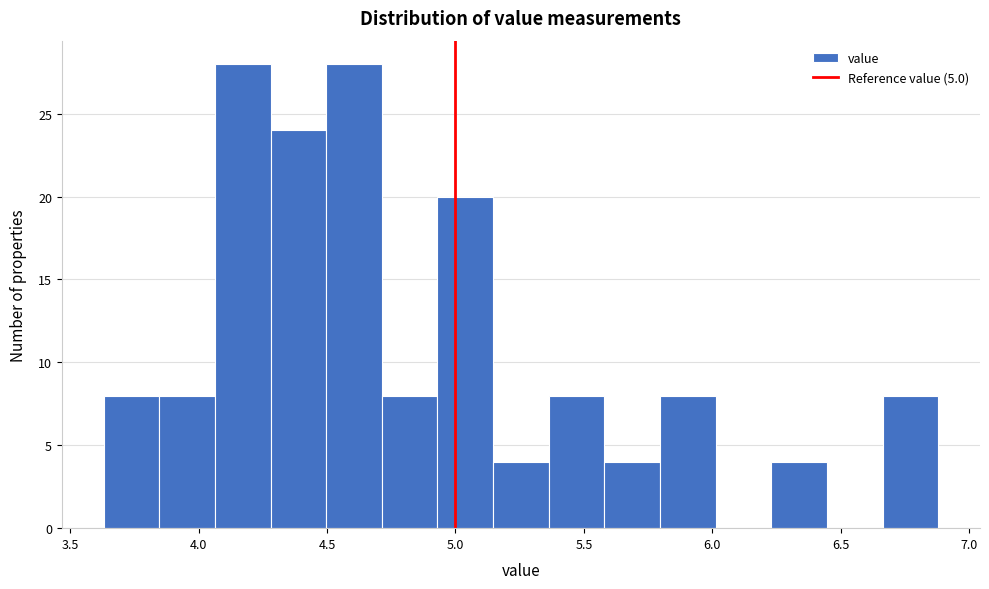

Reading left to right, transcribe this chart: for each bar, give the range it covers on the x-axis and its height. Neither the bar edges nor the heights are printed on the chart, so give them approximately, as read against the axes.

3.65 to 3.85: 8
3.85 to 4.05: 8
4.05 to 4.30: 28
4.30 to 4.50: 24
4.50 to 4.70: 28
4.70 to 4.95: 8
4.95 to 5.15: 20
5.15 to 5.35: 4
5.35 to 5.60: 8
5.60 to 5.80: 4
5.80 to 6.00: 8
6.00 to 6.25: 0
6.25 to 6.45: 4
6.45 to 6.65: 0
6.65 to 6.90: 8